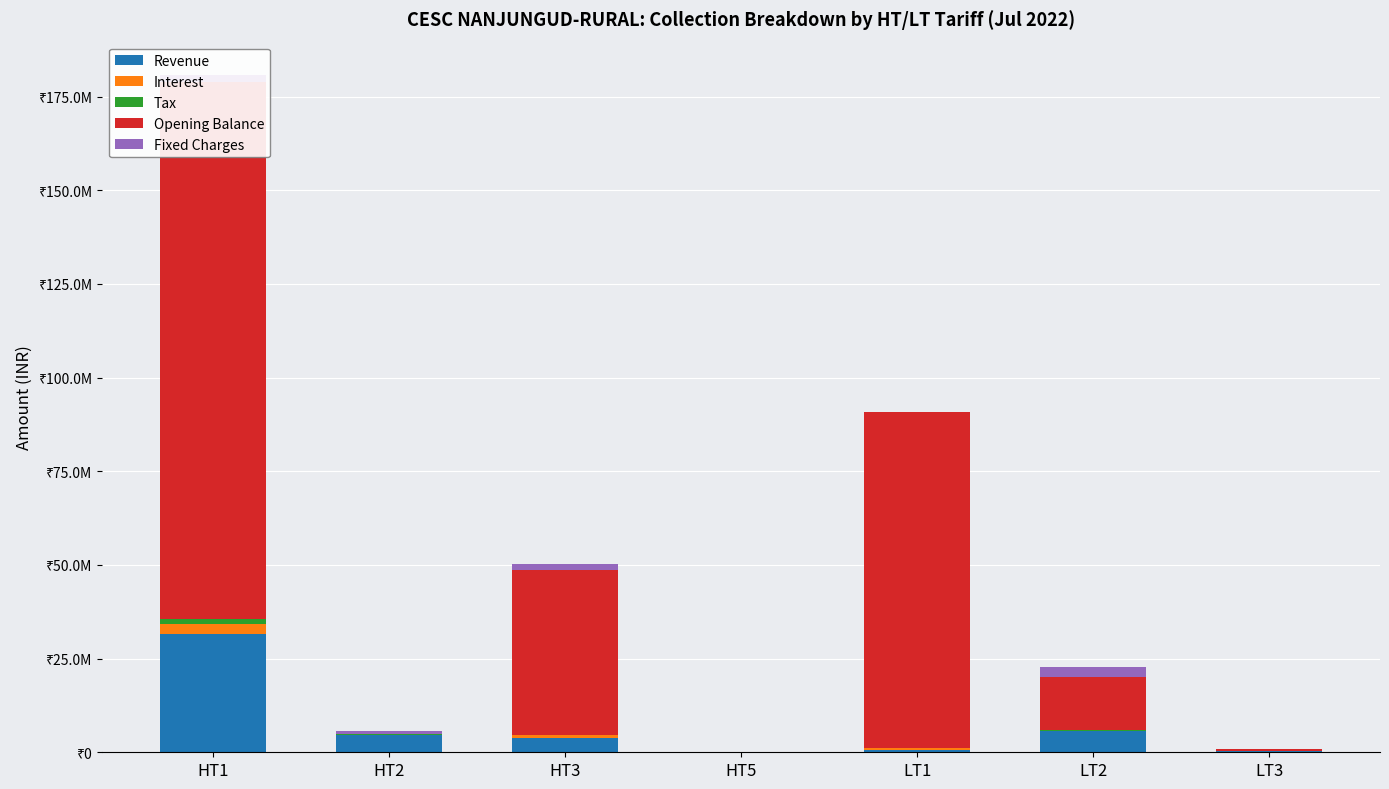

At which label is Tax closest to 768471?

LT2